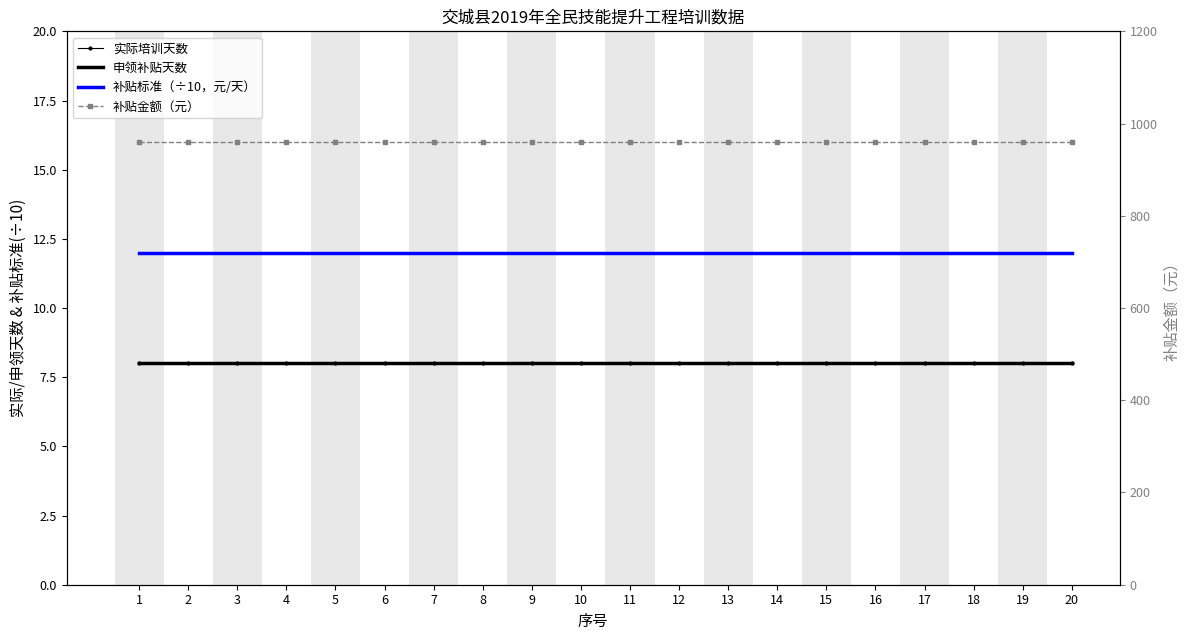

What is the highest value of the 补贴金额（元） series?

960